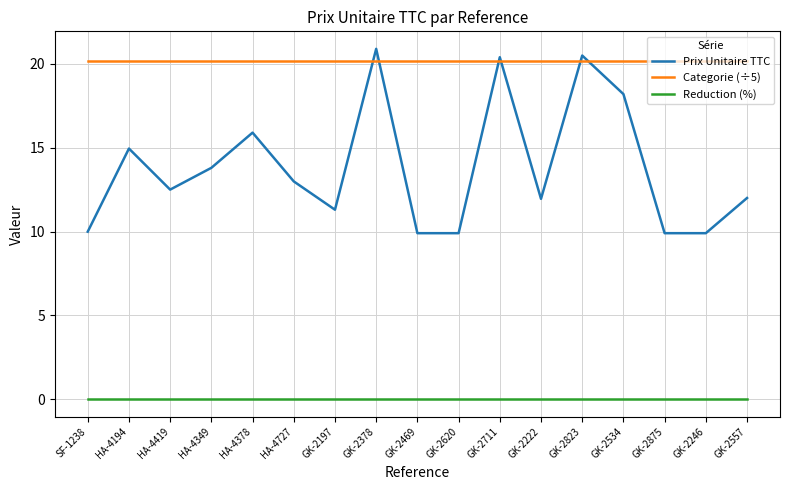

At which label does Prix Unitaire TTC reach its peak?

GK-2378